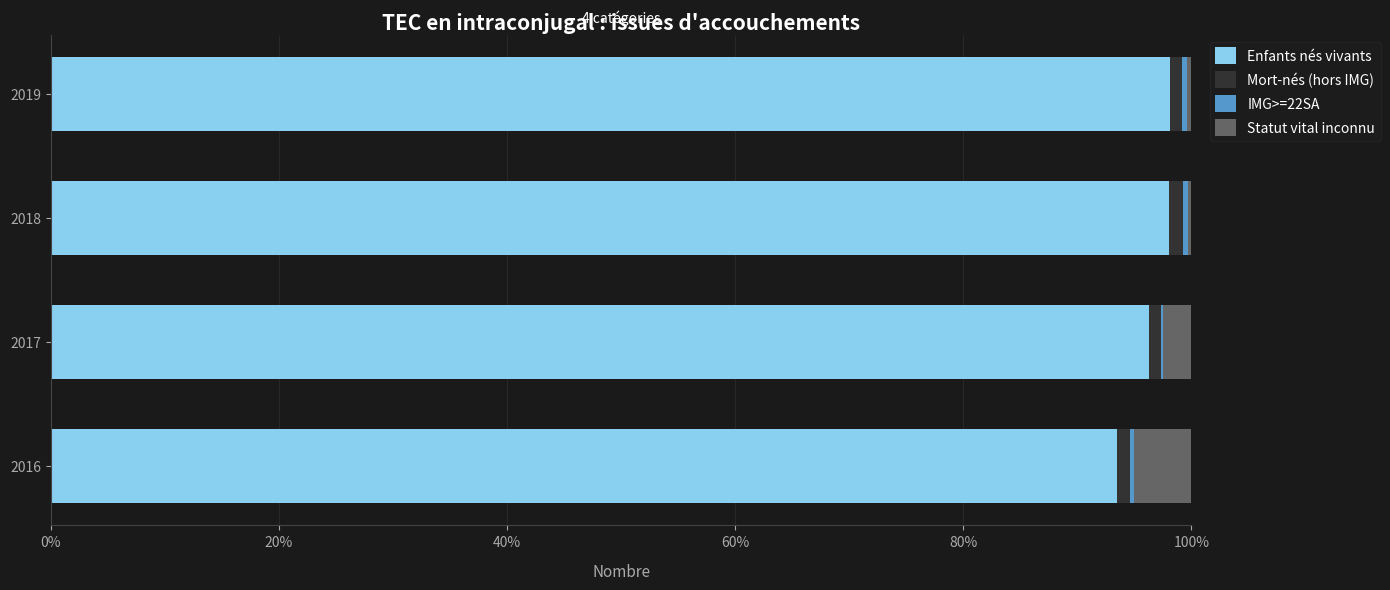

What is the highest value of the Enfants nés vivants series?

98.1